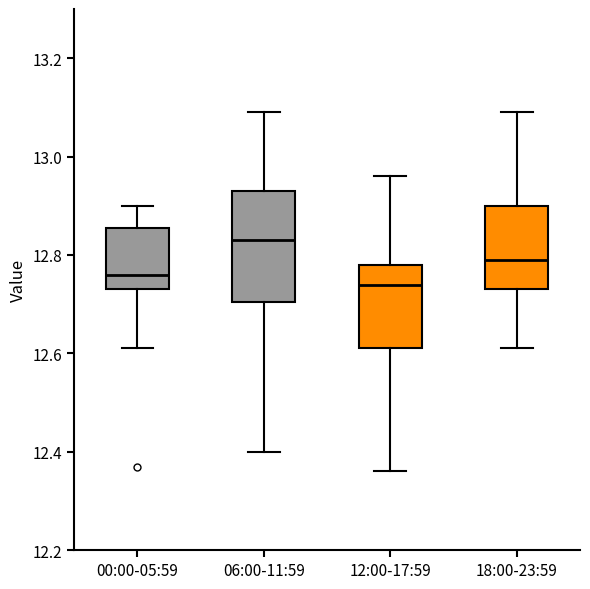

Comparing the boxes themselves (not the whiskers), which one is the tallest?

06:00-11:59